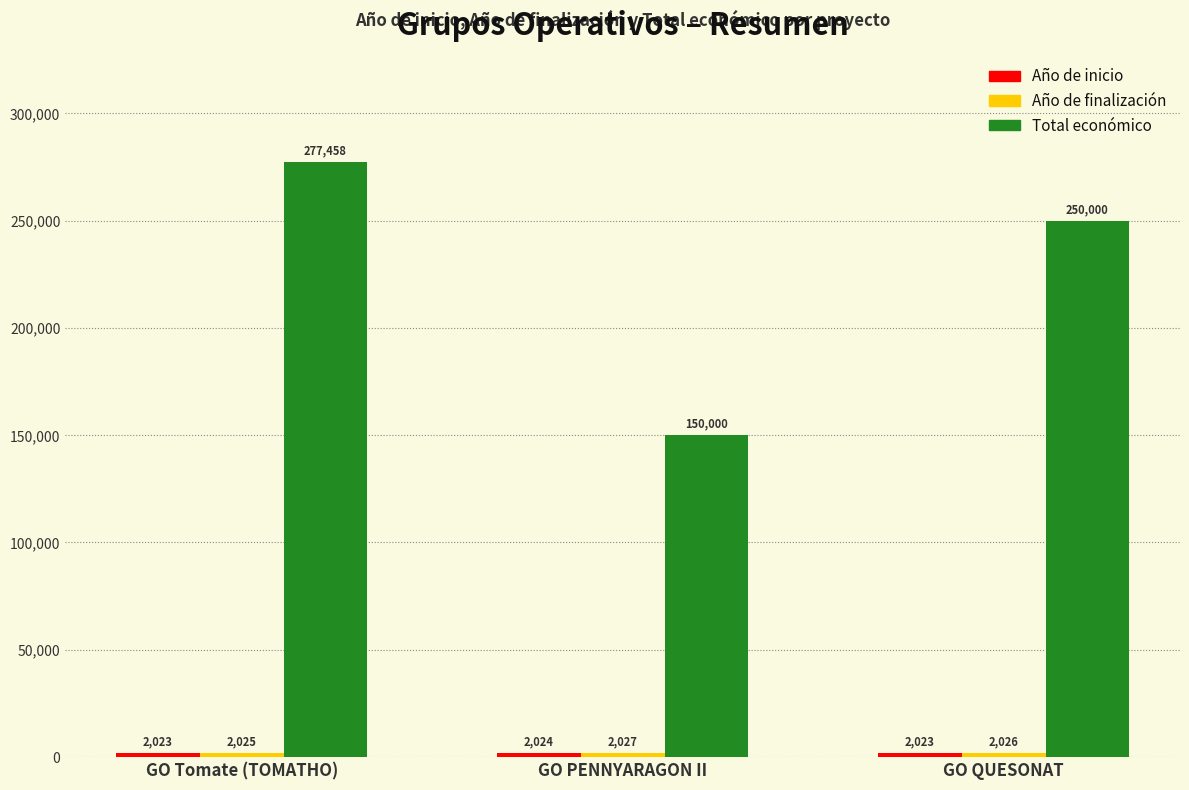

What is the label of the 3rd bar from the right?

GO Tomate (TOMATHO)